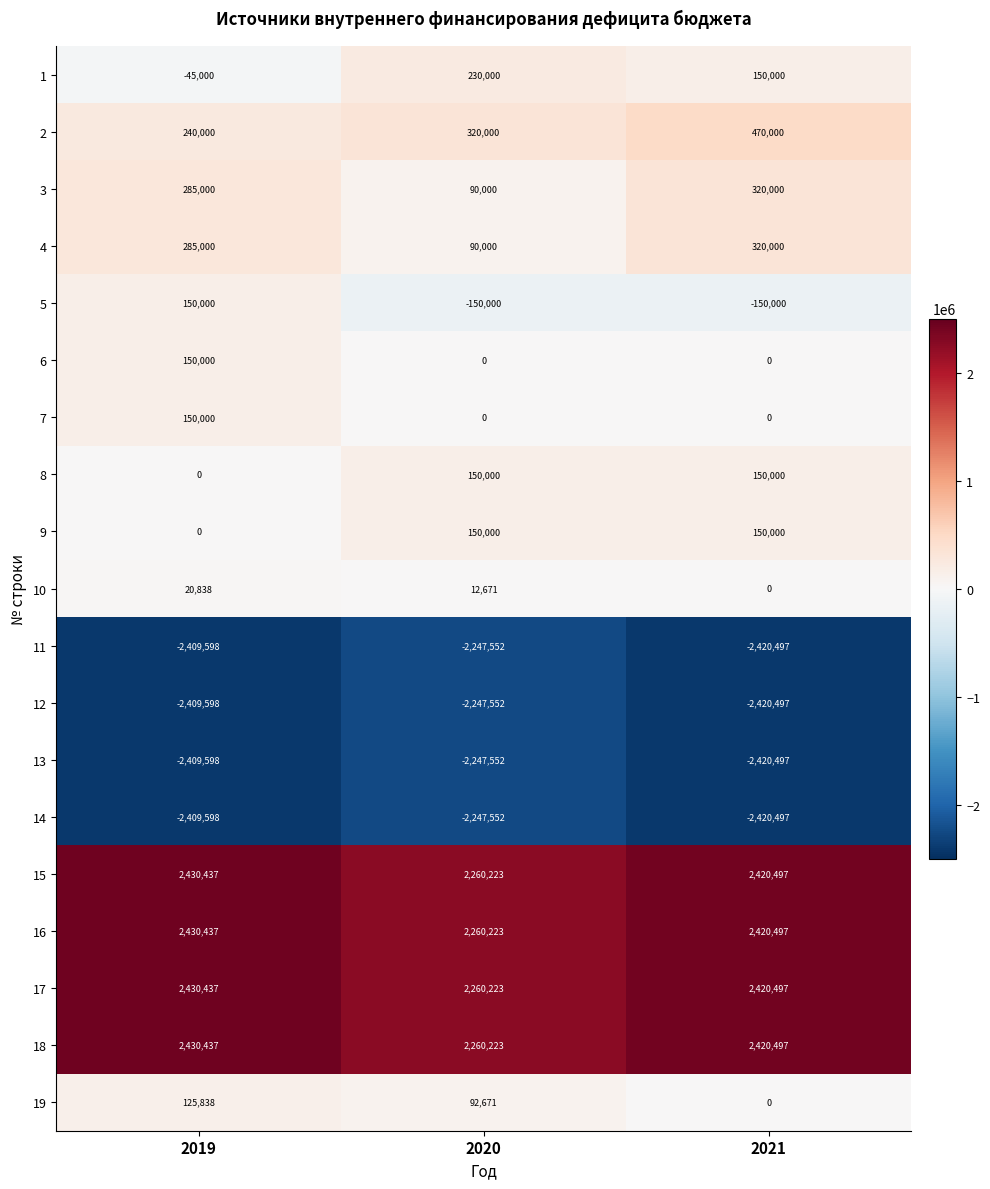

How many 1 values are between -45000 and 230000?

3